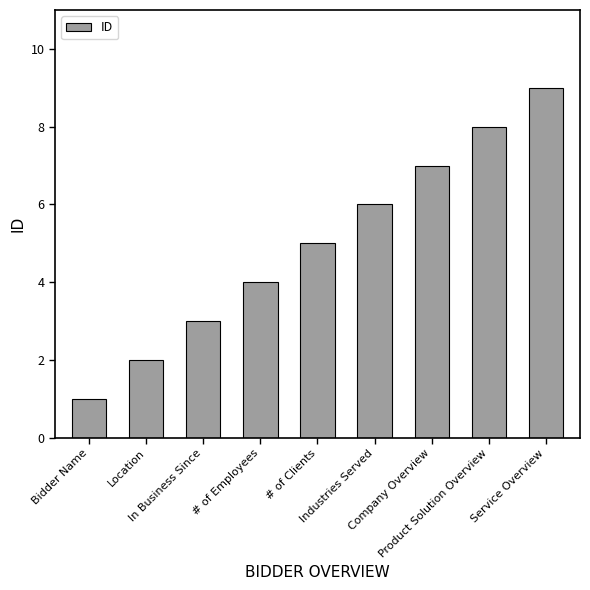

What is the maximum value shown in the chart?

9